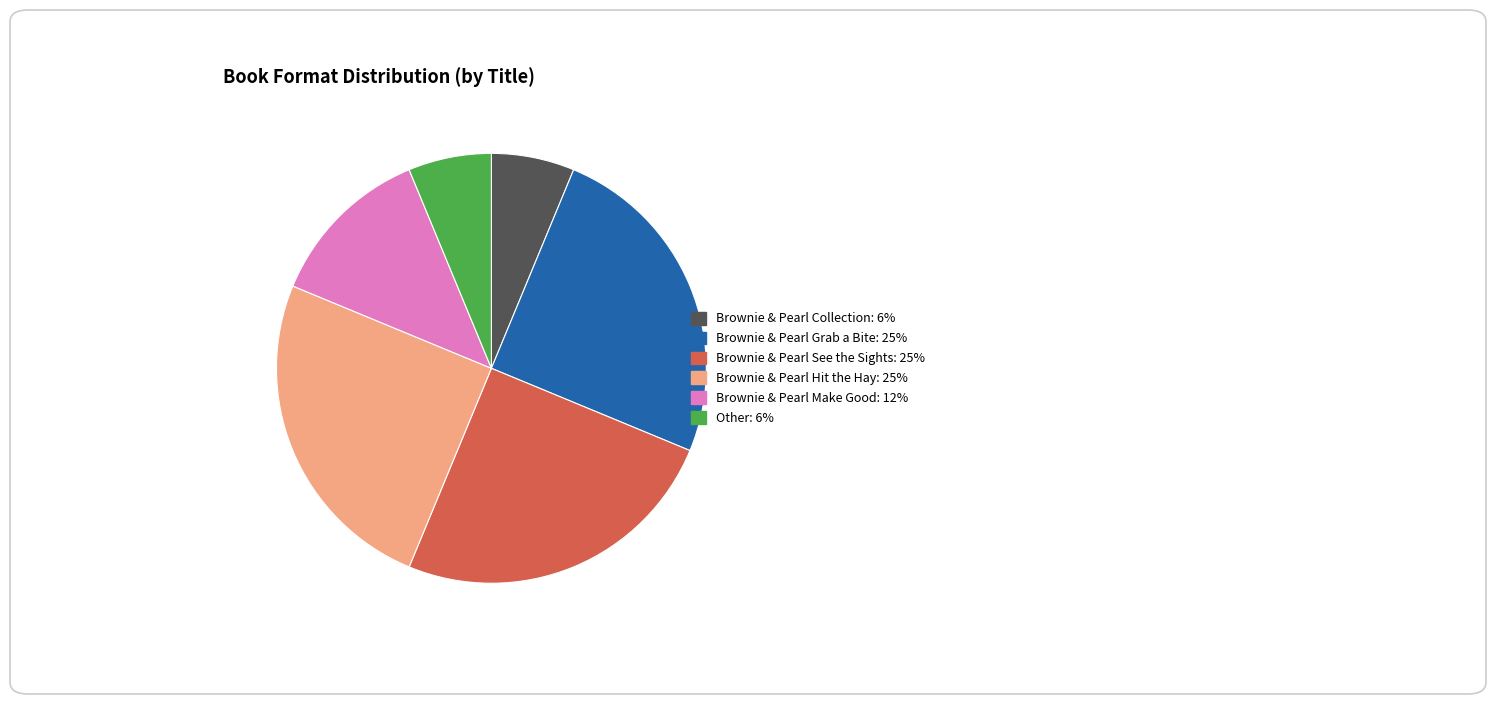

Which has a higher value, Brownie & Pearl Collection or Brownie & Pearl Hit the Hay?

Brownie & Pearl Hit the Hay